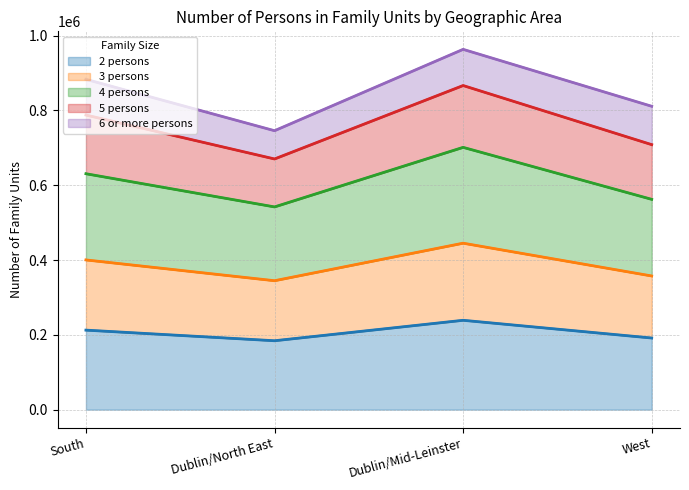

What is the approximate value of 2 persons at West, to the nearest 10?

191540